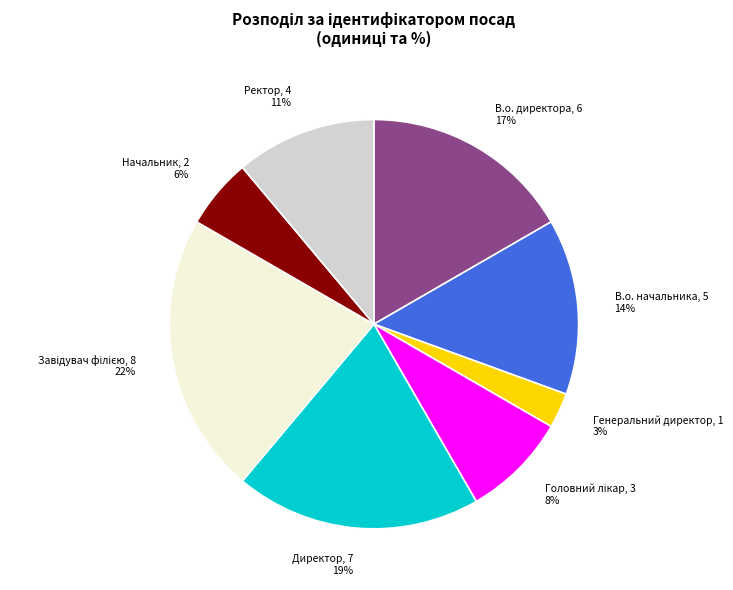

Which slice is the smallest?

Генеральний директор